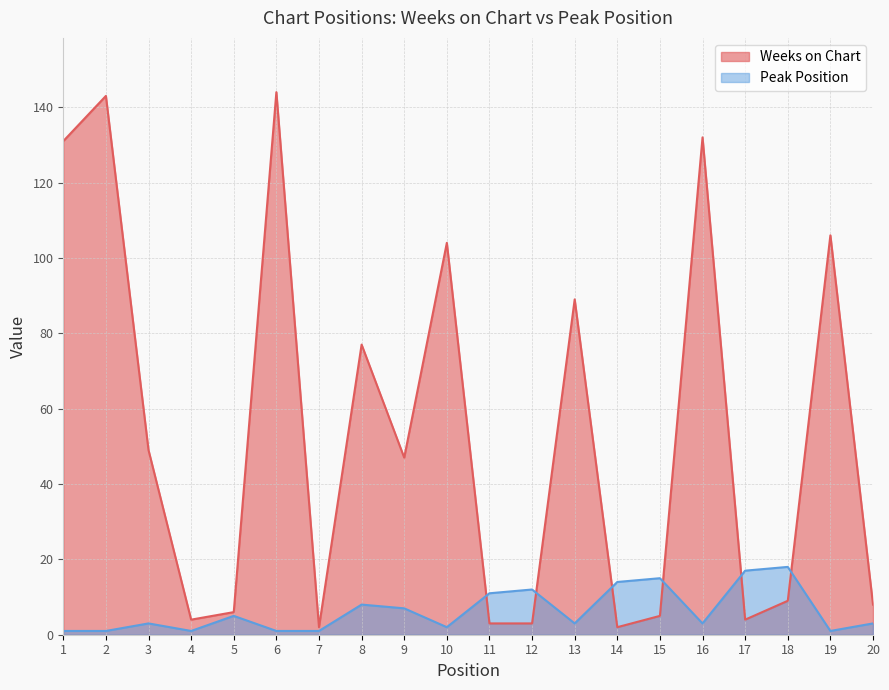

What is the sum of all Weeks on Chart values?

1068